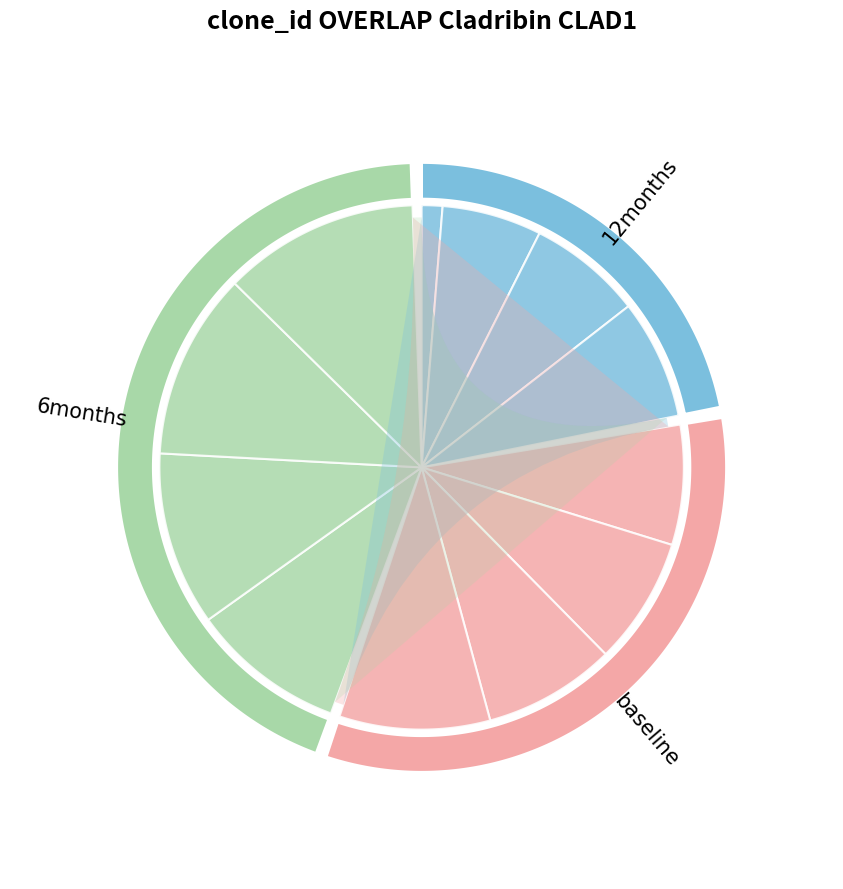

Is there a majority slice in this chart?

No